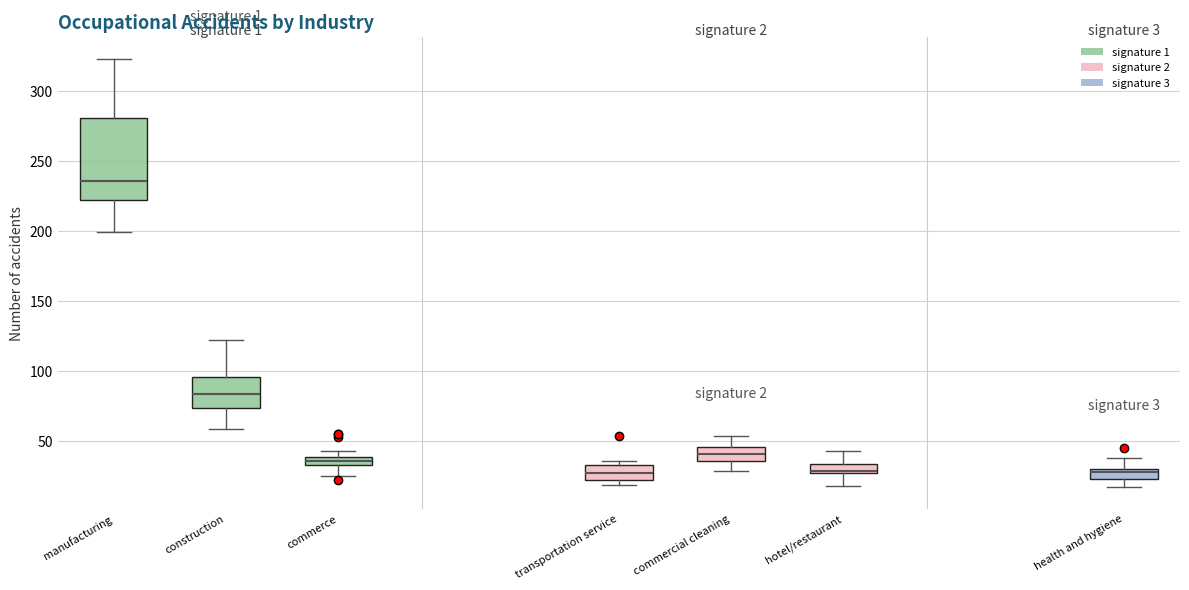

Which box is the tallest, from its lower edge to its upper edge?

manufacturing